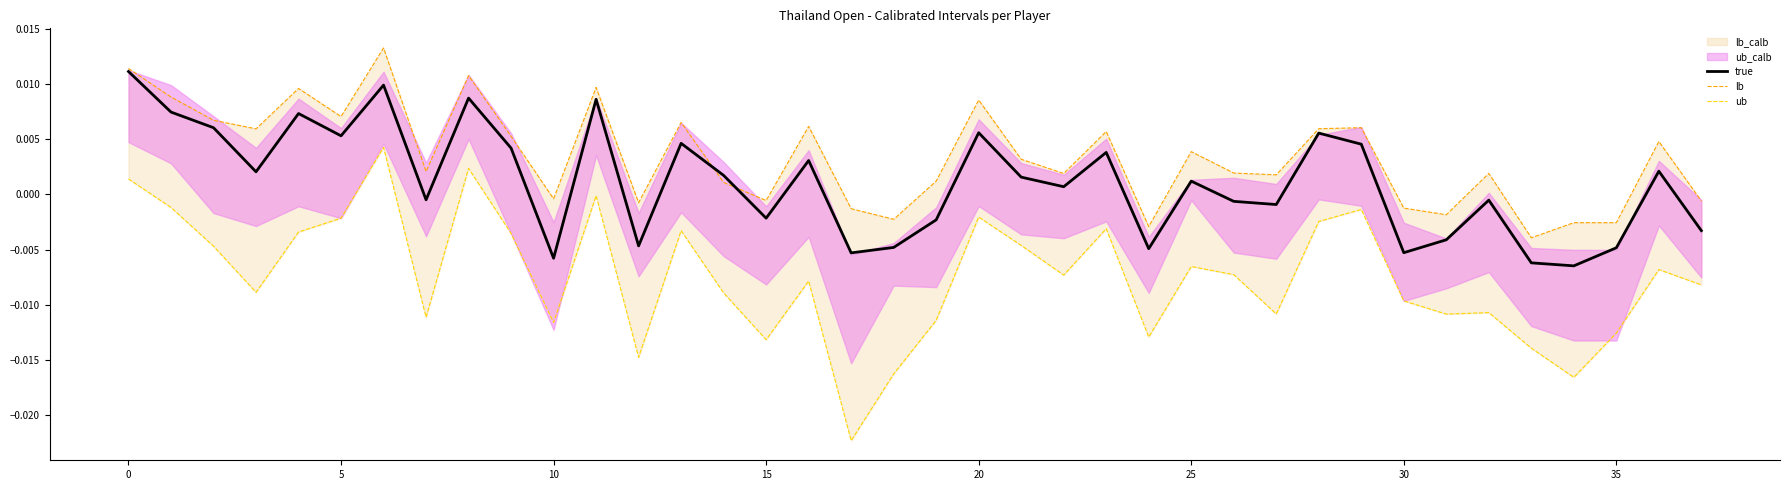

Where is ub nearest to the value 0?

11